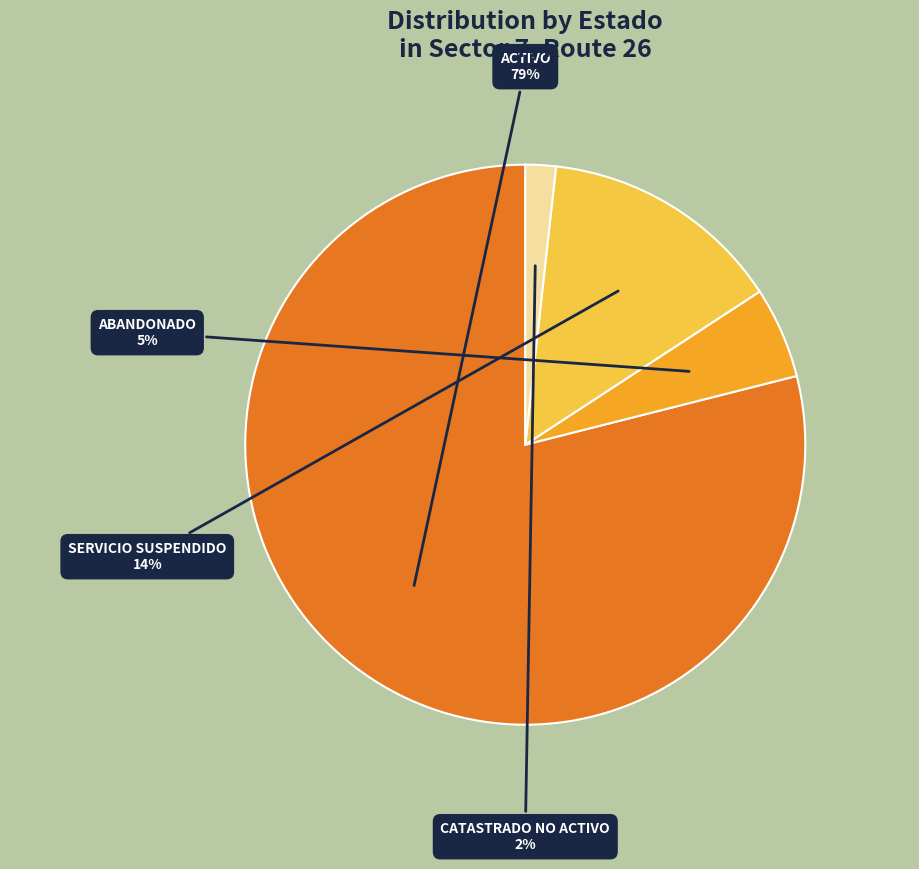

Which category has the biggest portion of the pie?

ACTIVO